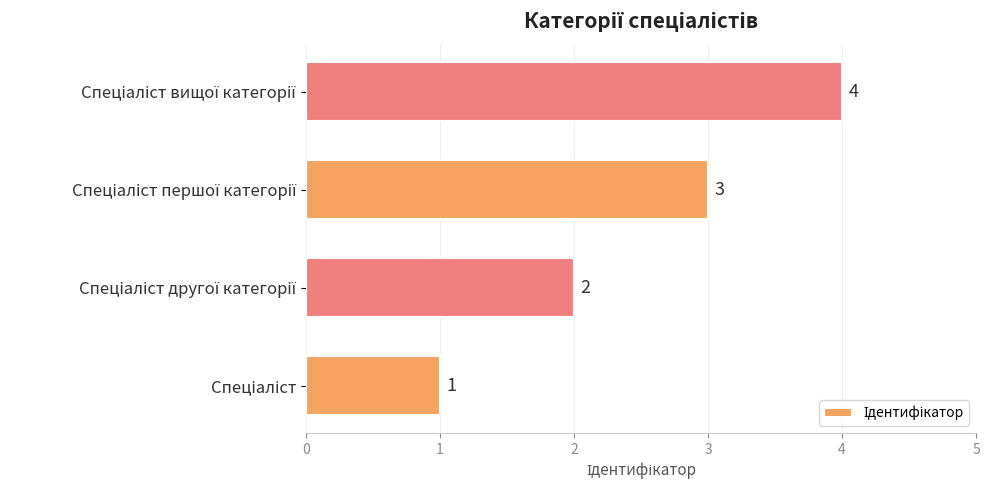

What is the difference between the maximum and minimum values?

3